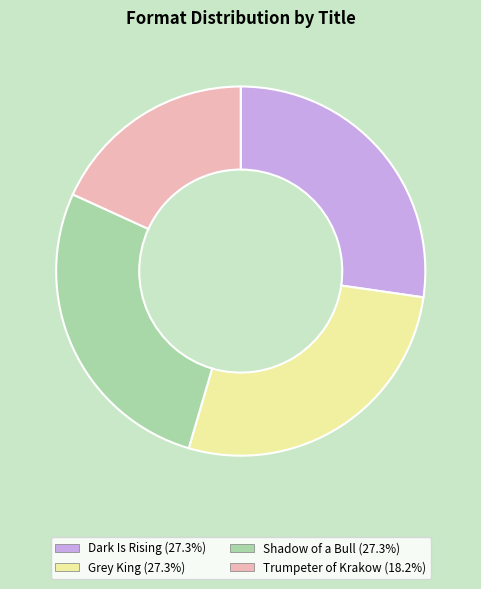

Which category has the smallest portion of the pie?

Trumpeter of Krakow